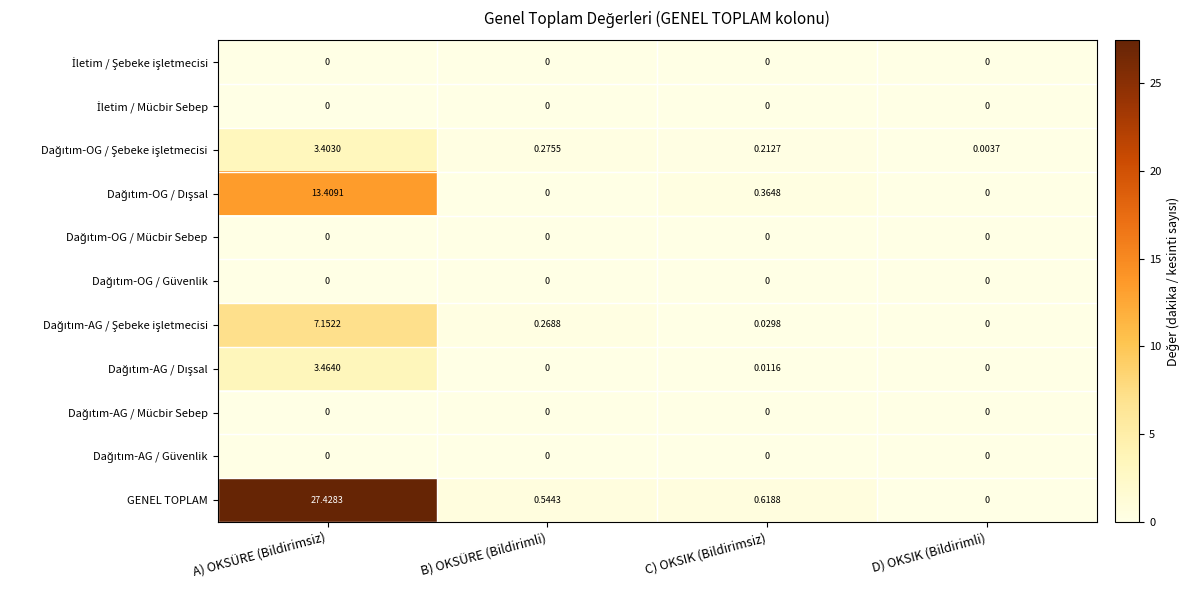

Which series has the widest spread of values?

GENEL TOPLAM